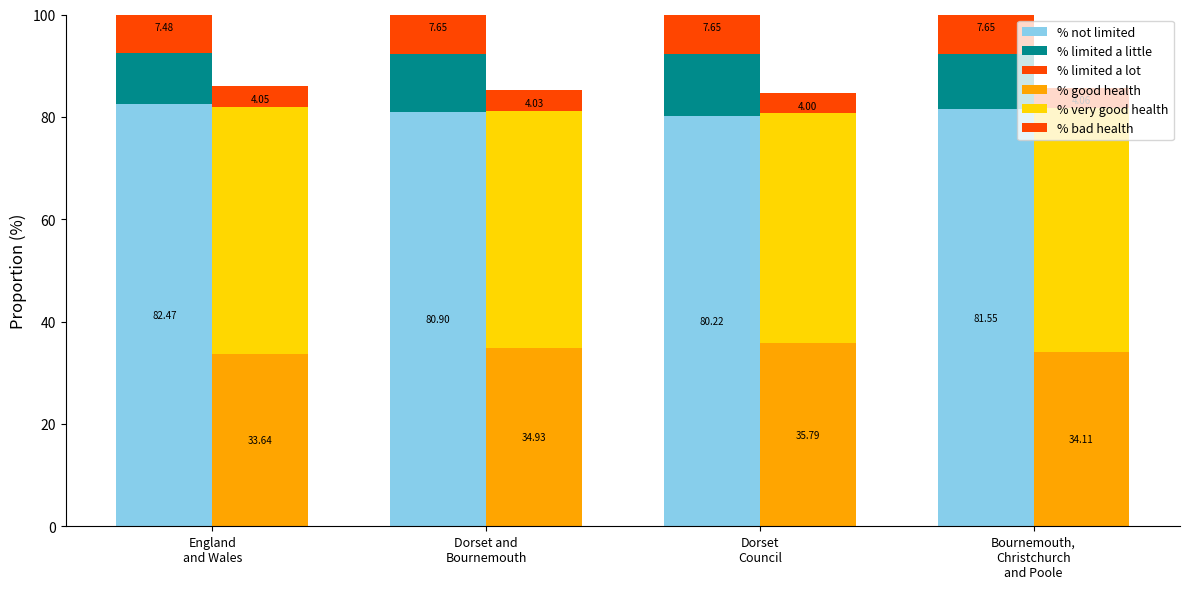

Is the value of % limited a little at England
and Wales greater than the value of % bad health at England
and Wales?

Yes